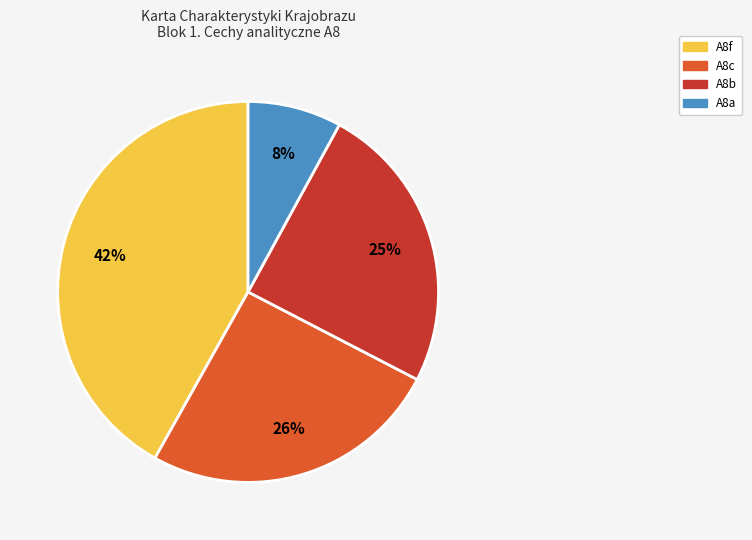

To the nearest percent, what is the combined percentage of A8b and A8a?

33%